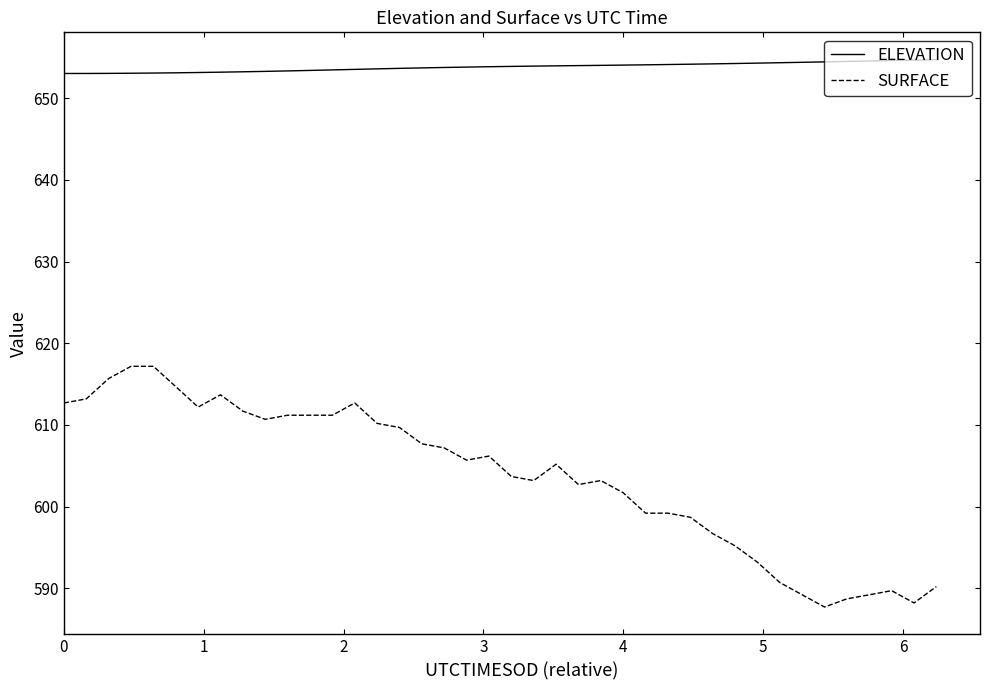

What is the minimum value for SURFACE?

587.7